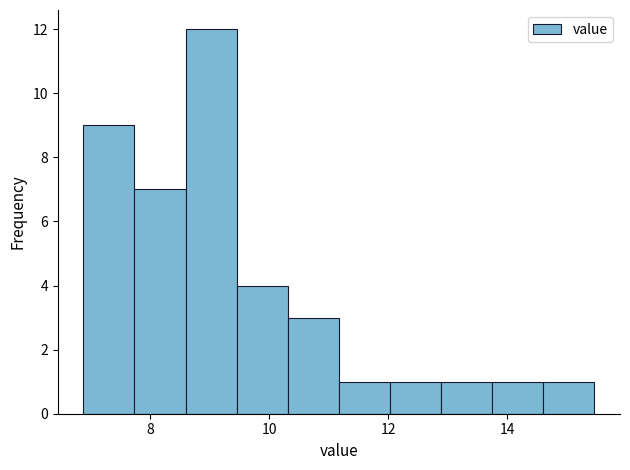

How tall is the bar that spans 13.8 to 14.6 on the x-axis? Neither the bar edges nor the heights are printed on the chart, so give them approximately, as read against the axes.

1